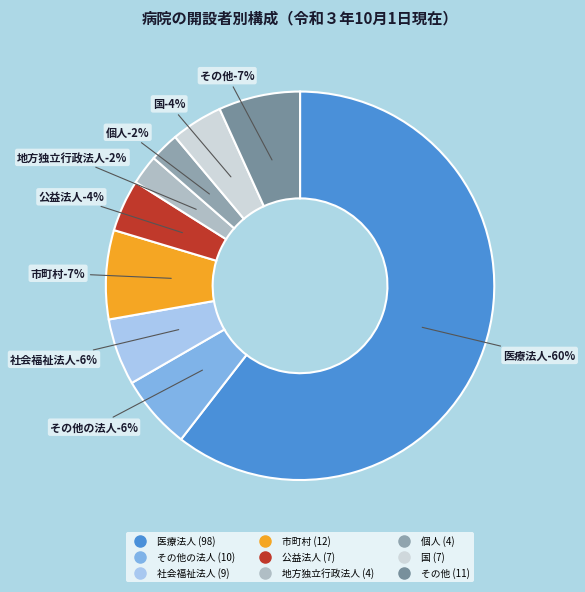

What percentage is the 地方独立行政法人 slice, to the nearest percent?

2%